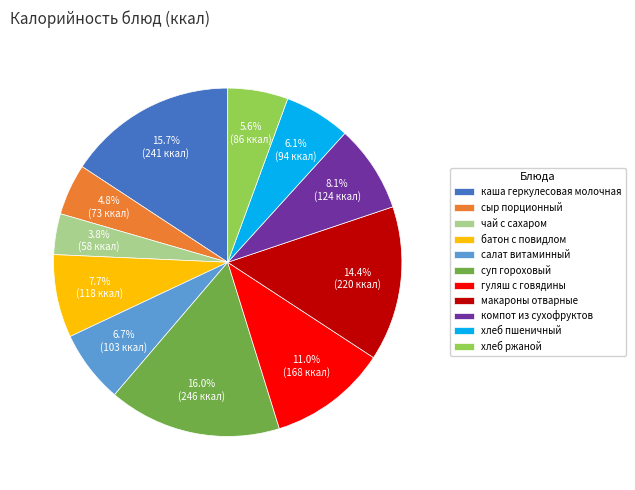

Combined, what portion of the pie is сыр порционный and хлеб ржаной?

10.4%